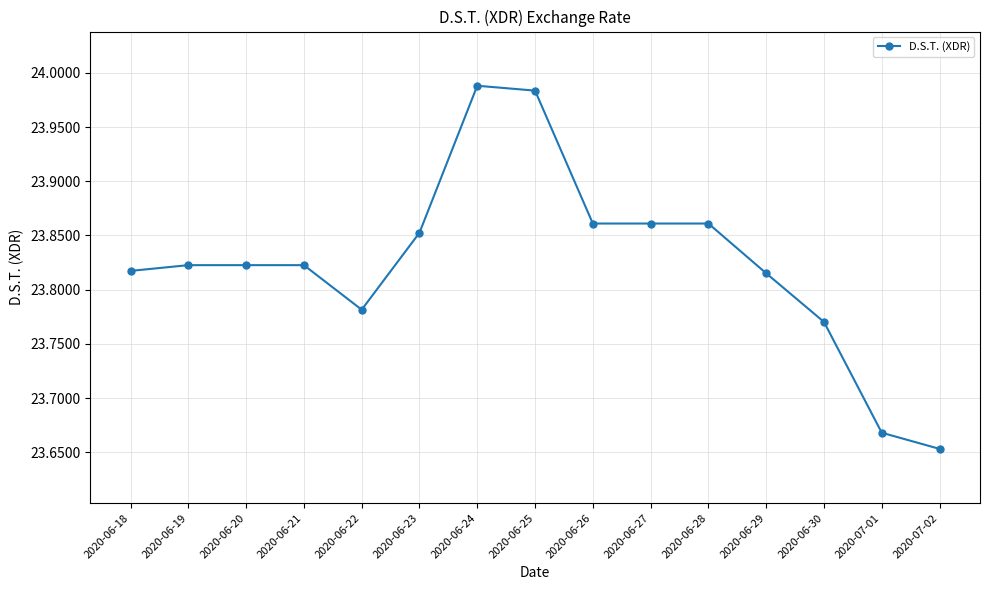

The value at 2020-06-28 is 39.1. True or false?

False